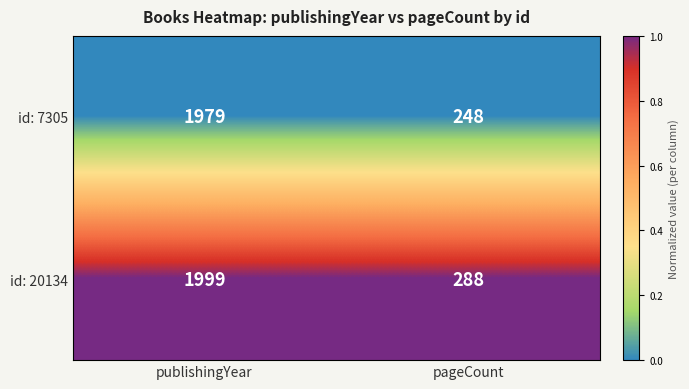

Which series changed the most between publishingYear and pageCount?

id: 7305